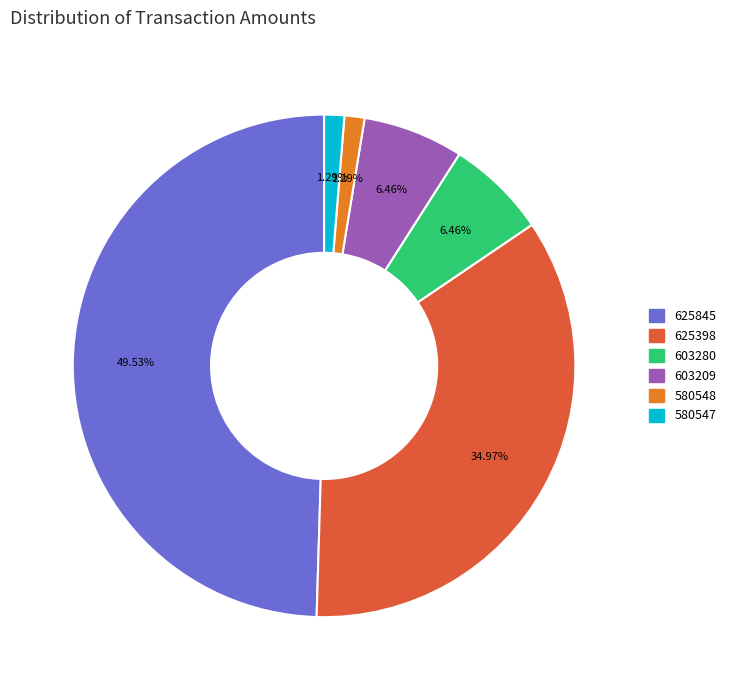

To the nearest percent, what portion does 603280 represent?

6%